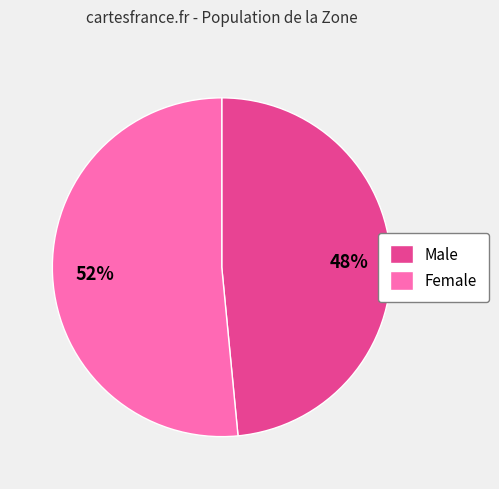

Count the number of slices in the pie.

2